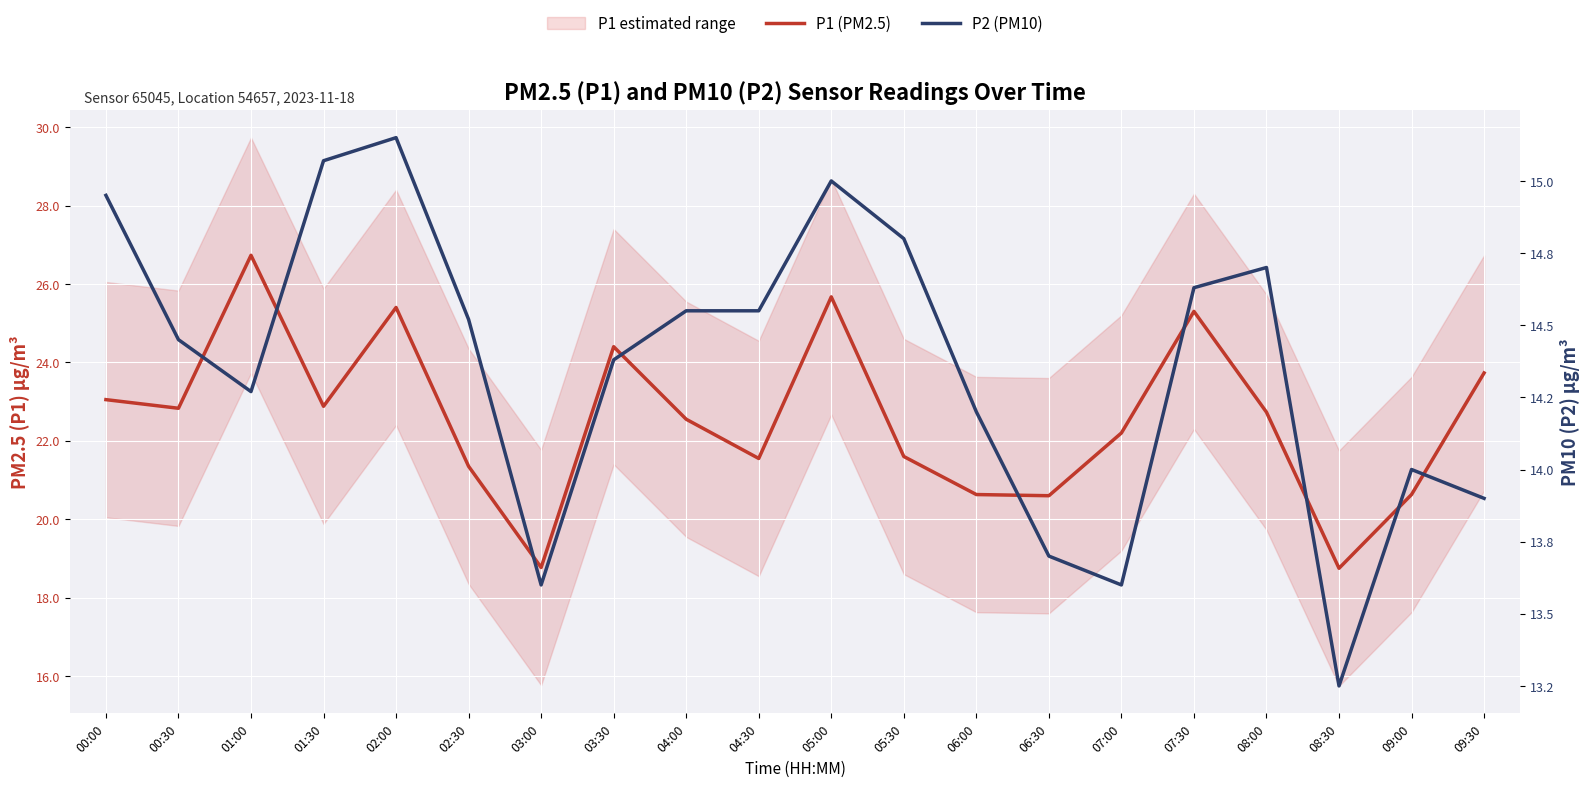

Between 01:00 and 05:30, which series saw the biggest shift?

P1 (PM2.5)